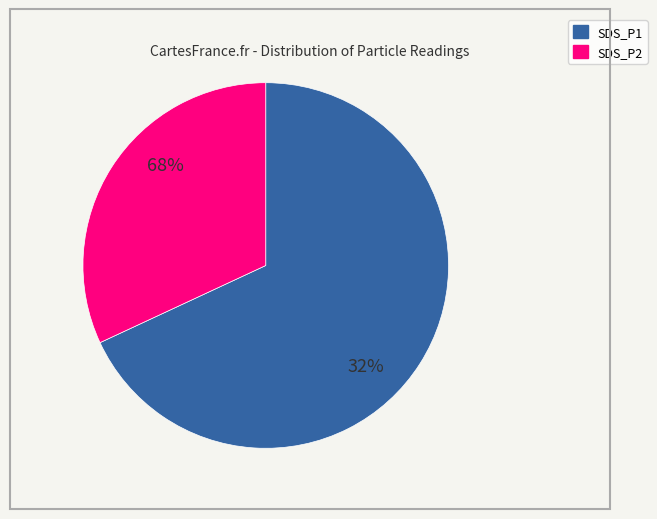

Is it true that 20 is 11% of the pie?

False